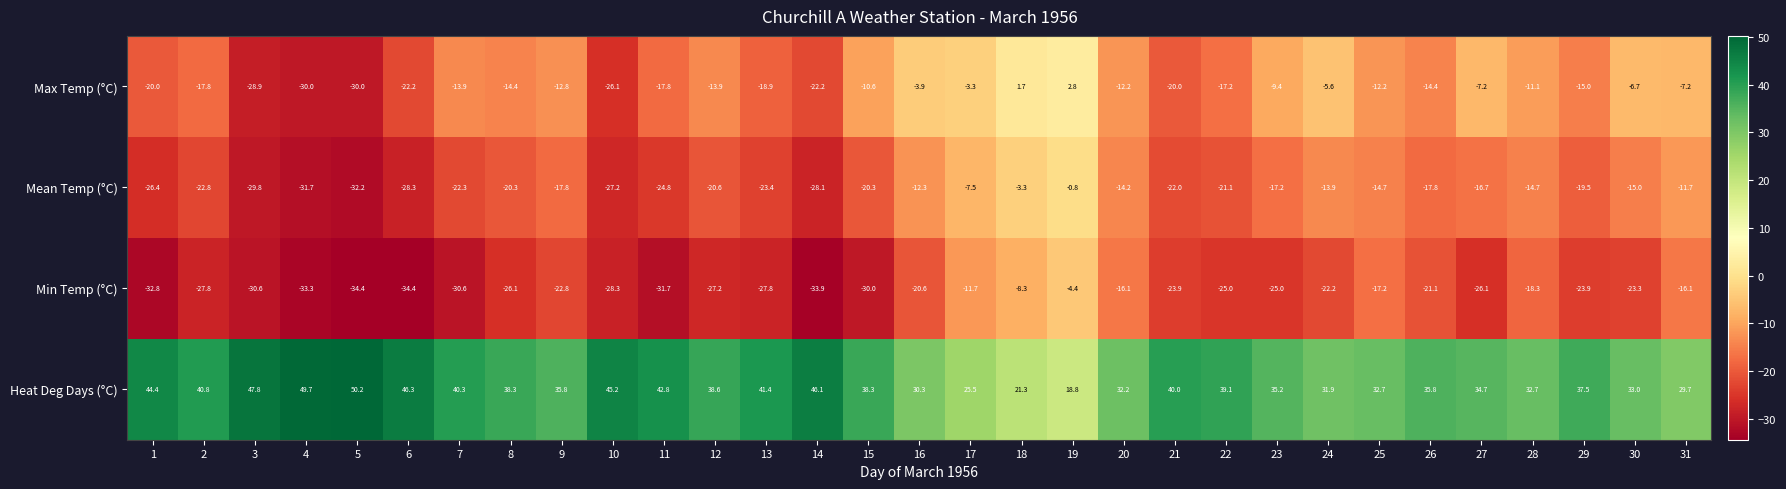

Count the number of categories in the chart.

31